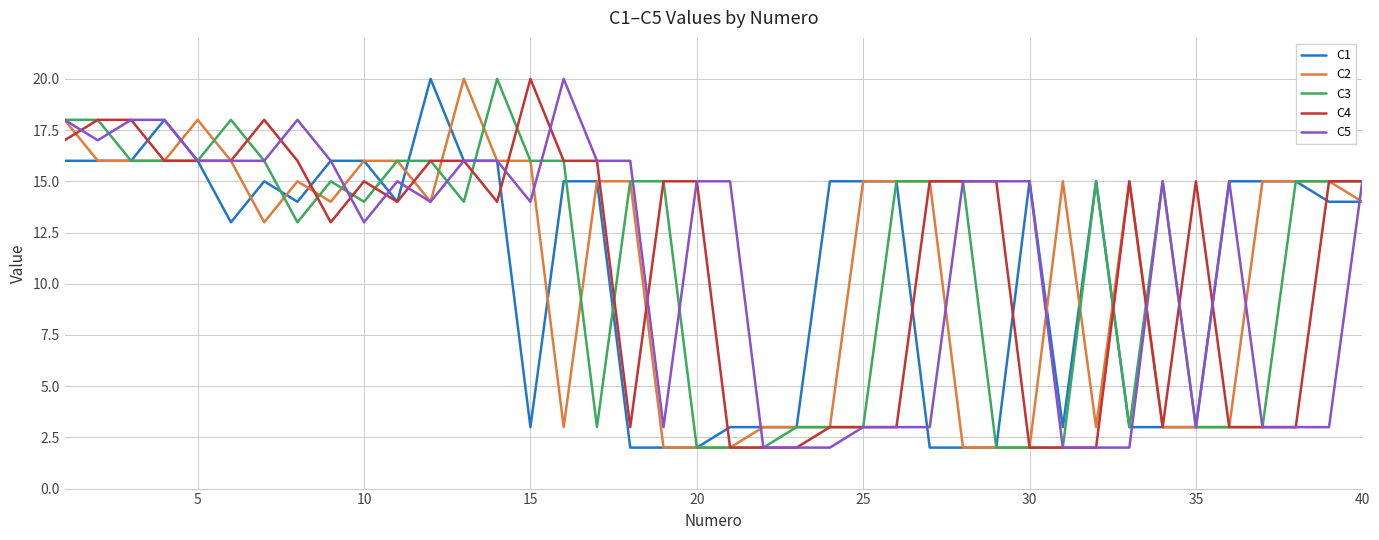

What is the maximum value shown in the chart?

20